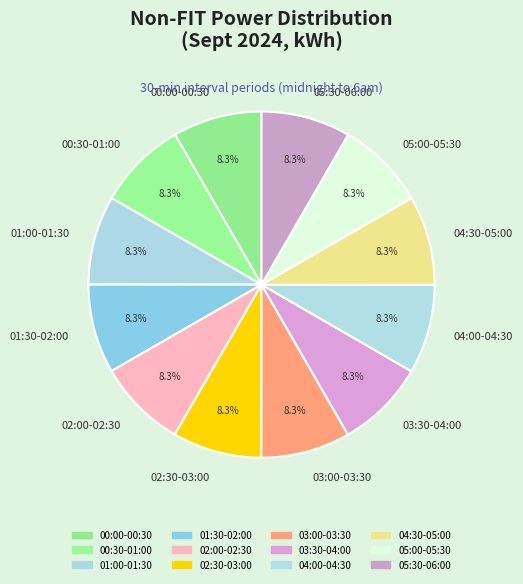

Approximately how many times larger is the value at 03:30-04:00 compared to 00:30-01:00?

1.0